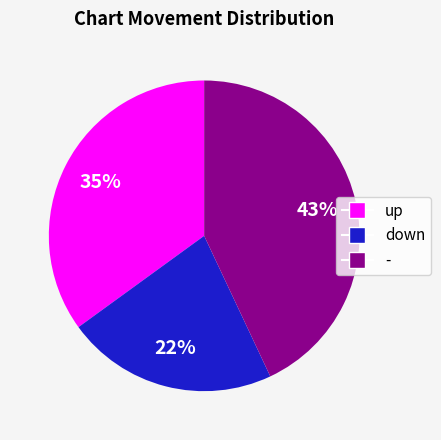

What percentage is the - slice, to the nearest percent?

43%